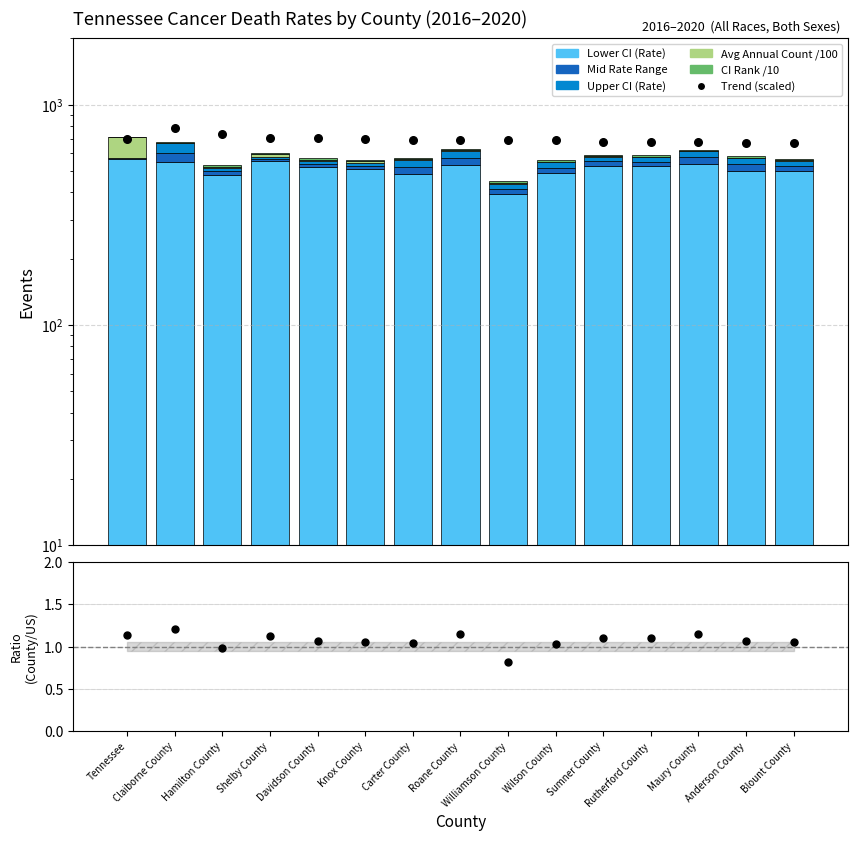

Which series has the widest spread of Y values?

Lower CI